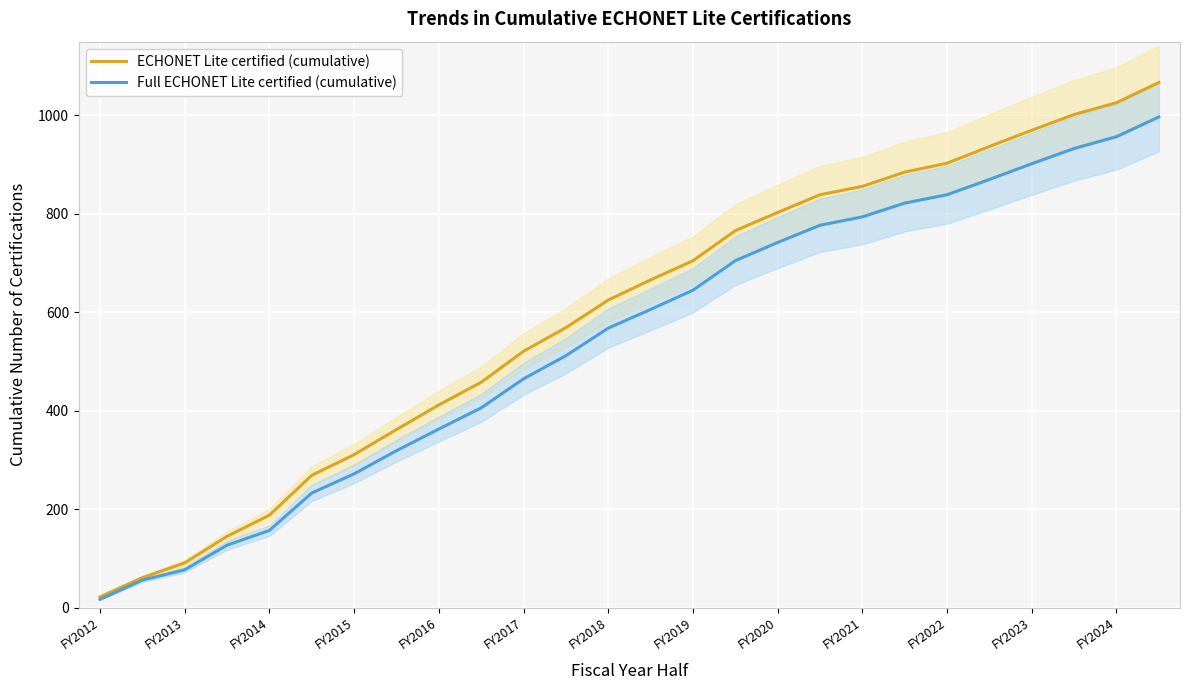

Which category has the lowest value in the ECHONET Lite certified (cumulative) series?

FY2012